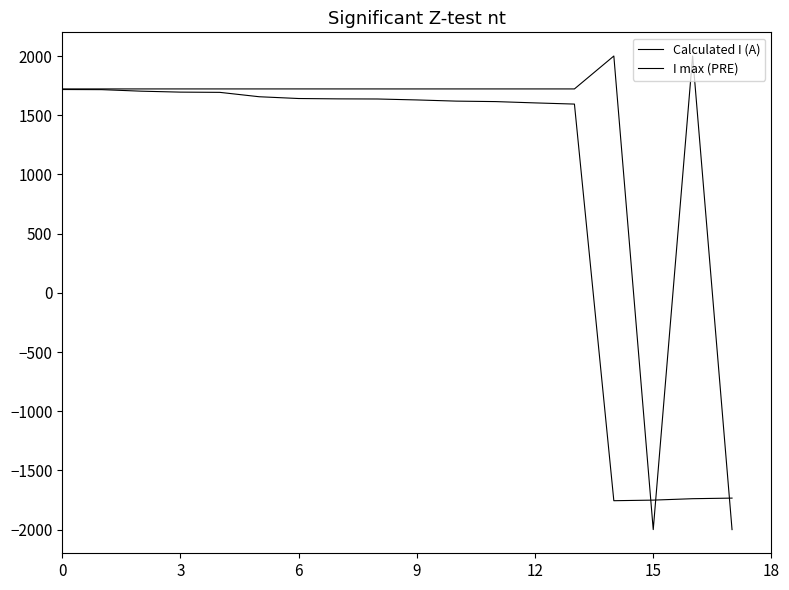

At which label does I max (PRE) reach its peak?

14